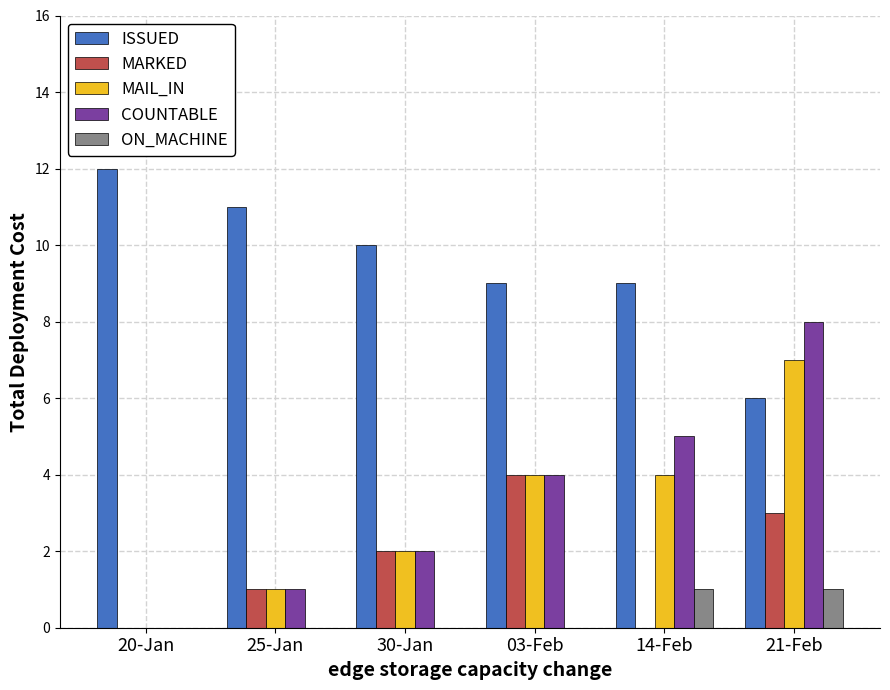

Which category has the highest value across all series?

20-Jan